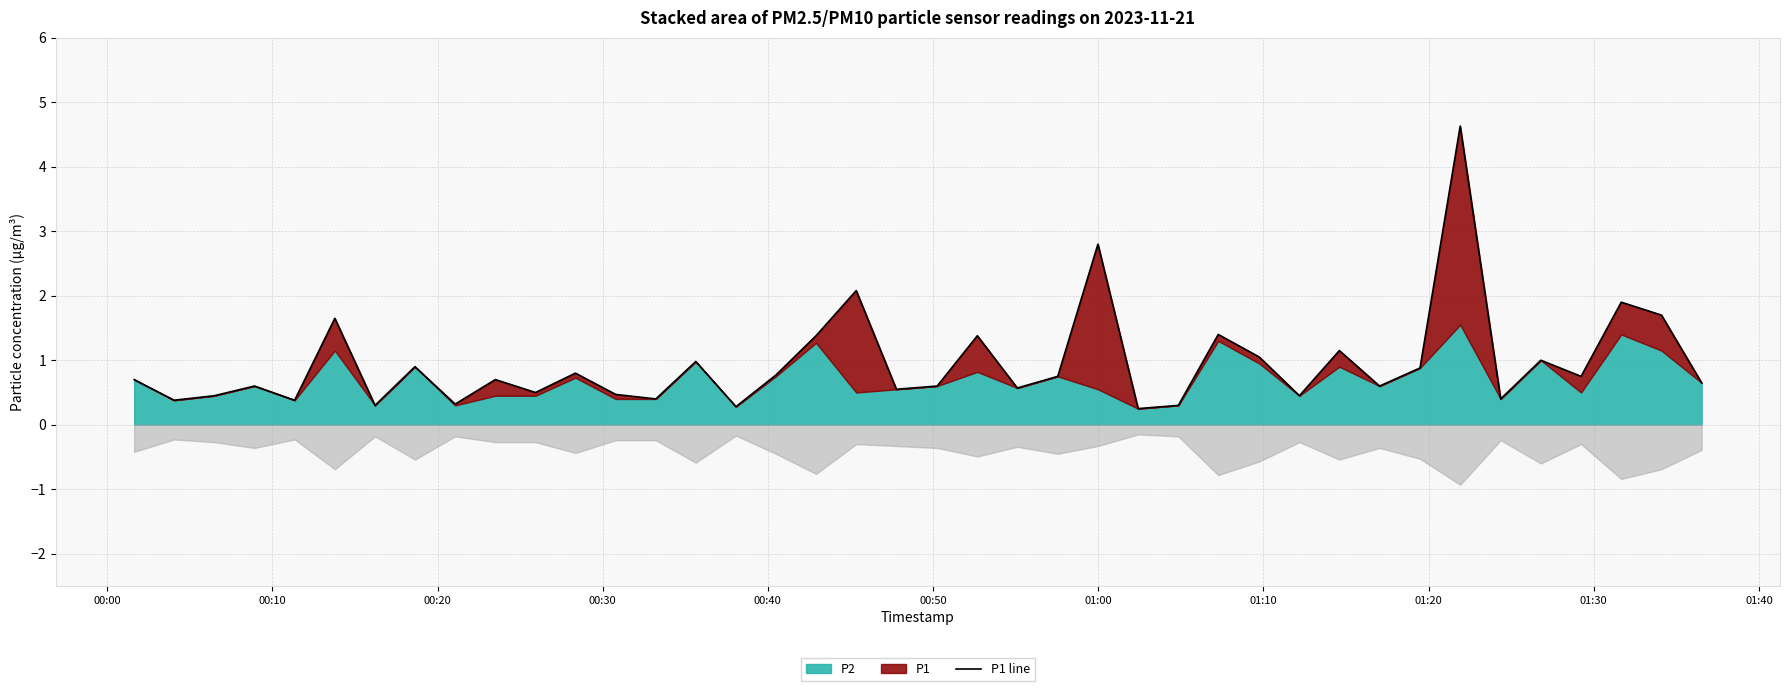

What is the smallest value displayed?

0.2